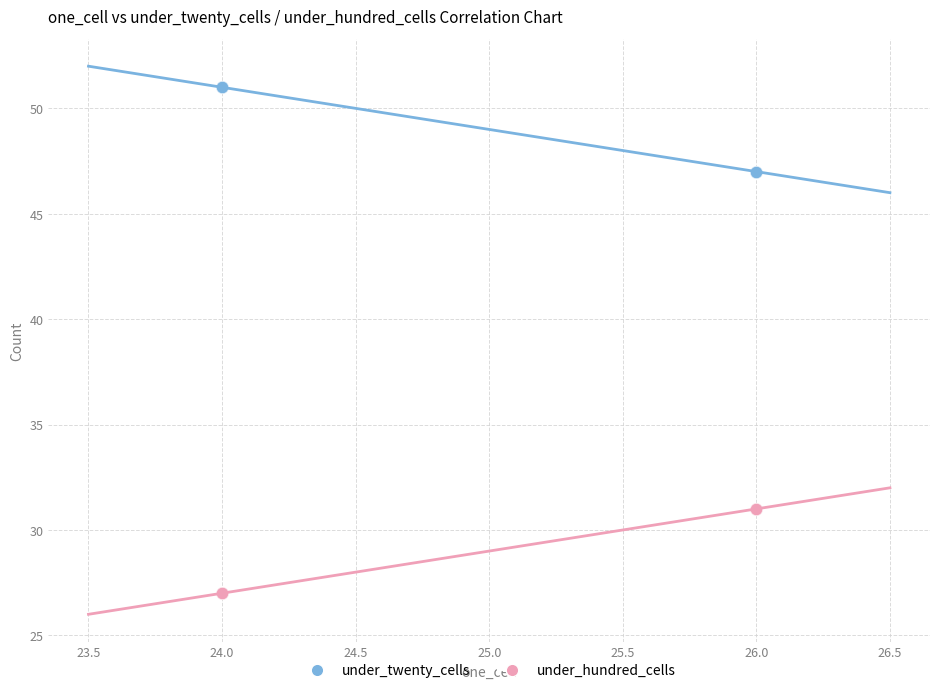

Which series reaches the maximum Y coordinate?

under_twenty_cells